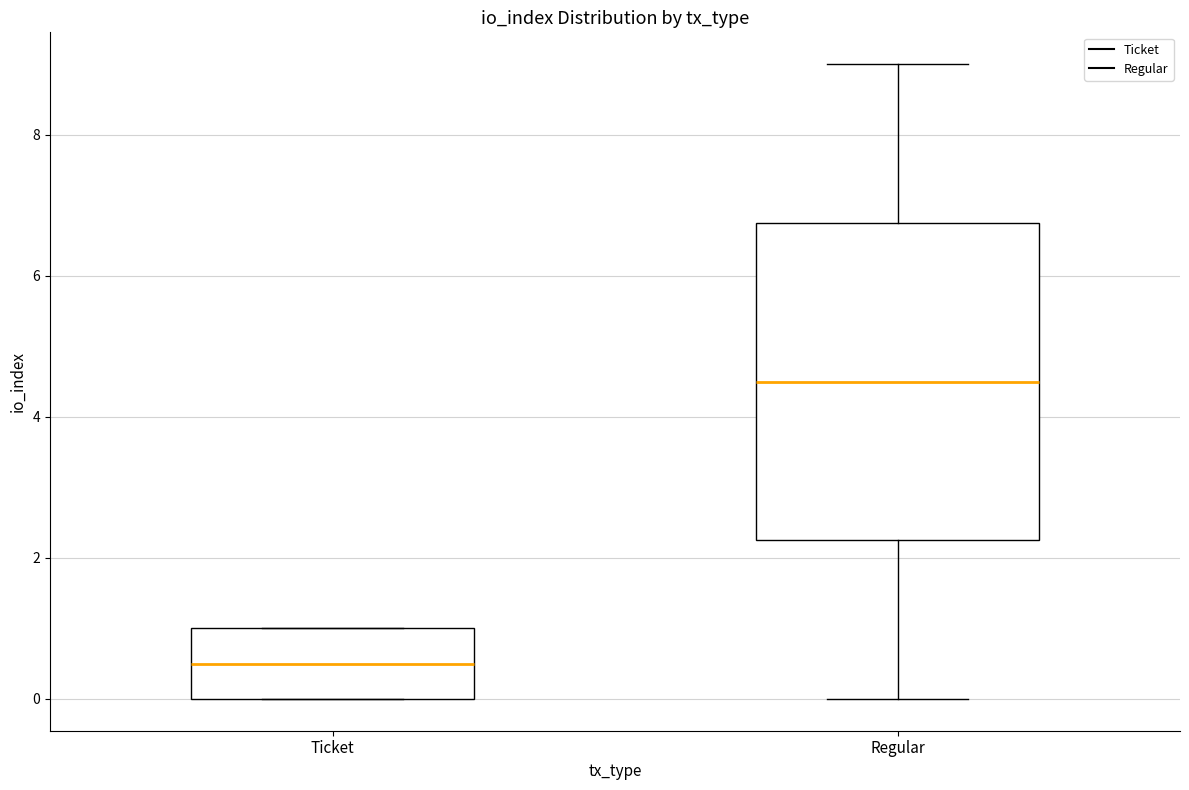

Reading left to right, read every box against the y-axis: the position of its median line, the range the box covers, and the ends of its whiskers. The values are not printed on the chart, so give them approximately, as read against the axis.

Ticket: median 0.6, box 0.0 to 1.0, whiskers 0.0 to 1.0
Regular: median 4.6, box 2.2 to 6.8, whiskers 0.0 to 9.0